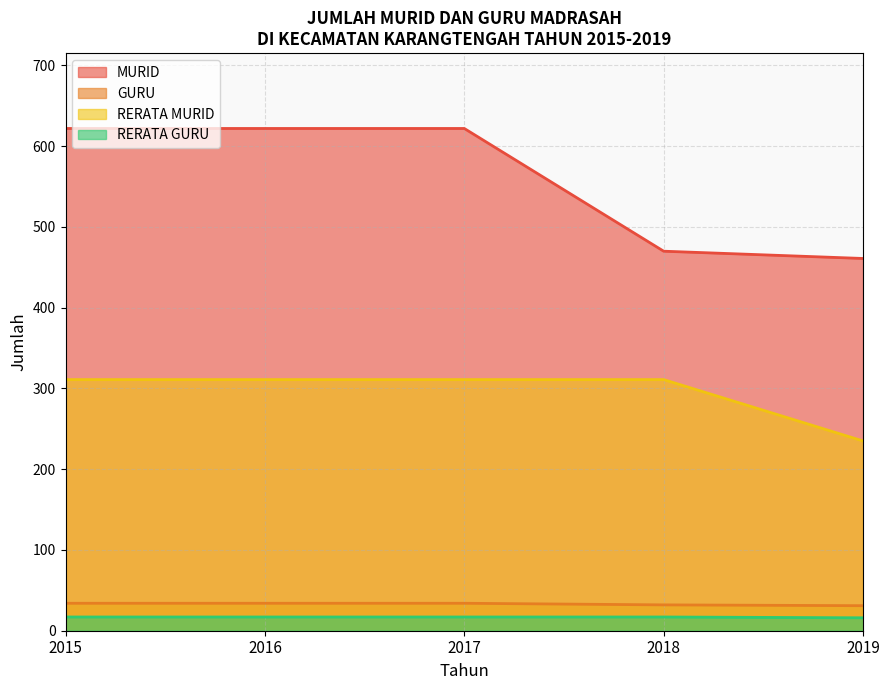

What are all the series names shown in the legend?

MURID, GURU, RERATA MURID, RERATA GURU